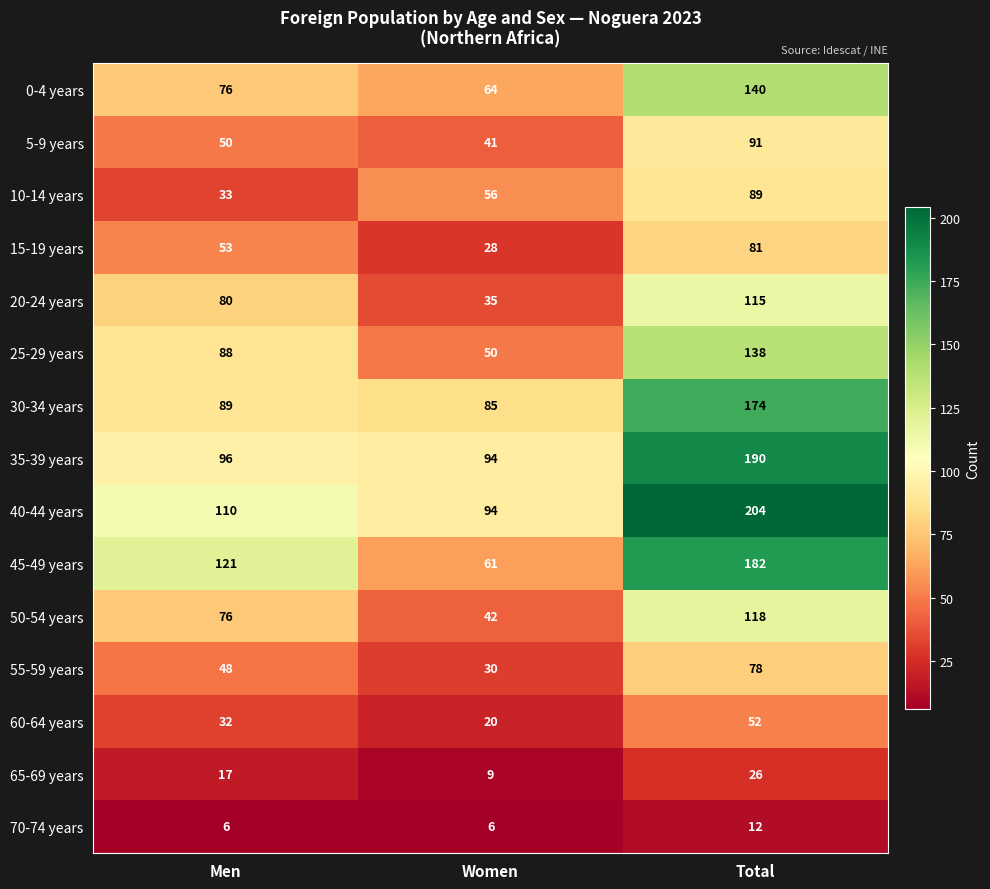

Which category has the highest value across all series?

Total